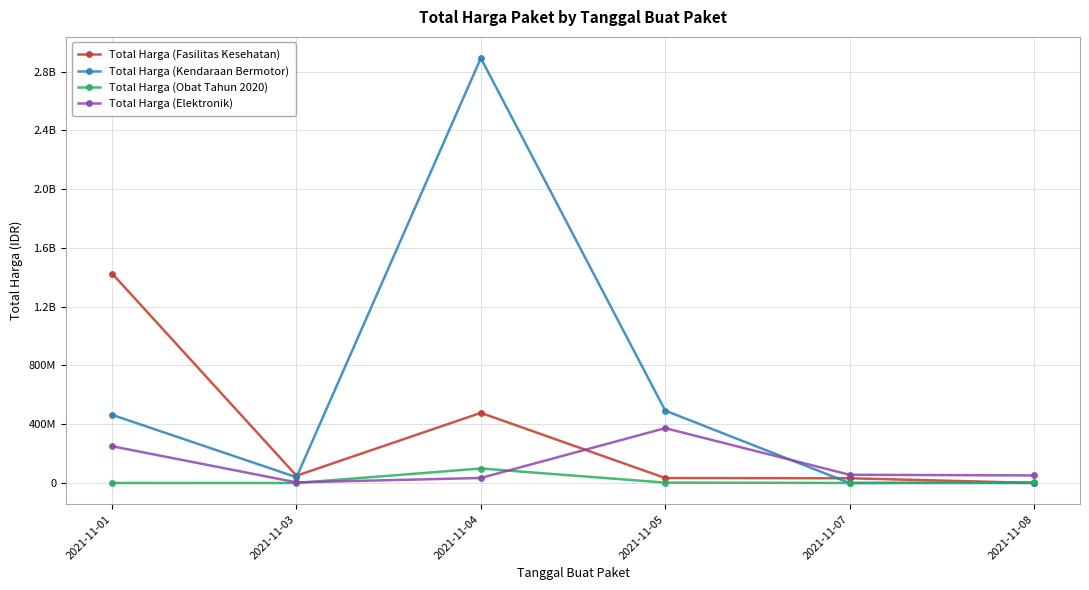

Is it true that Total Harga (Kendaraan Bermotor) equals 799718591 at 2021-11-05?

False